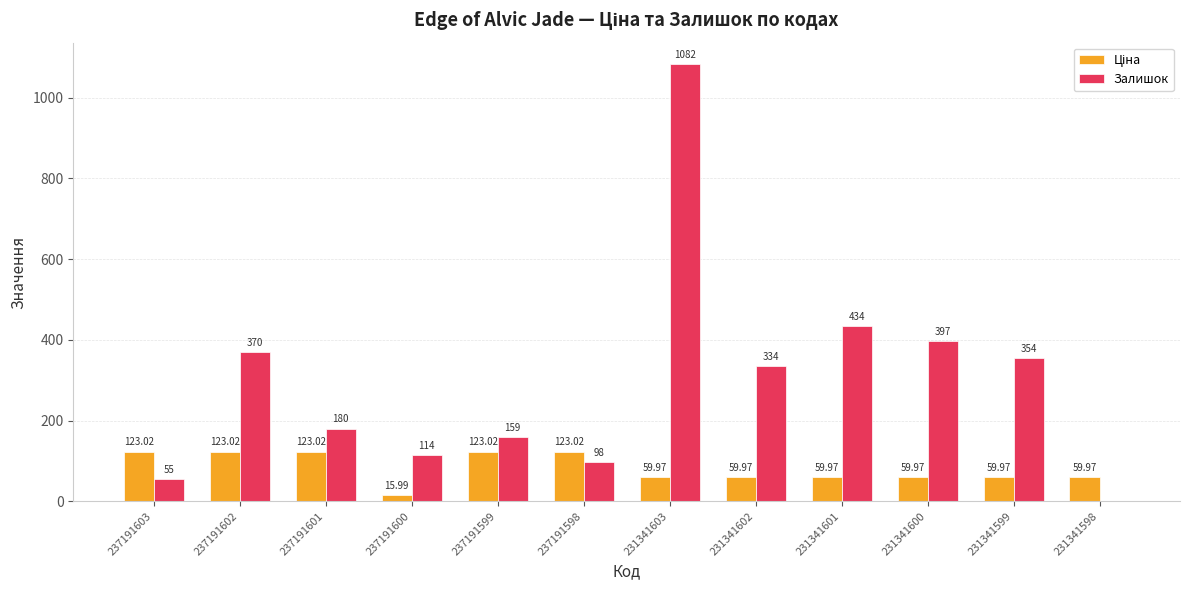

At which category is the sum across all series the highest?

231341603